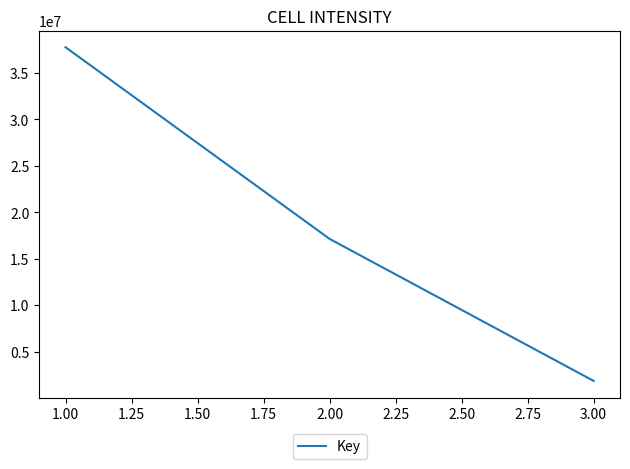

What is the change in value from 2.00 to 3.00?

-15286173